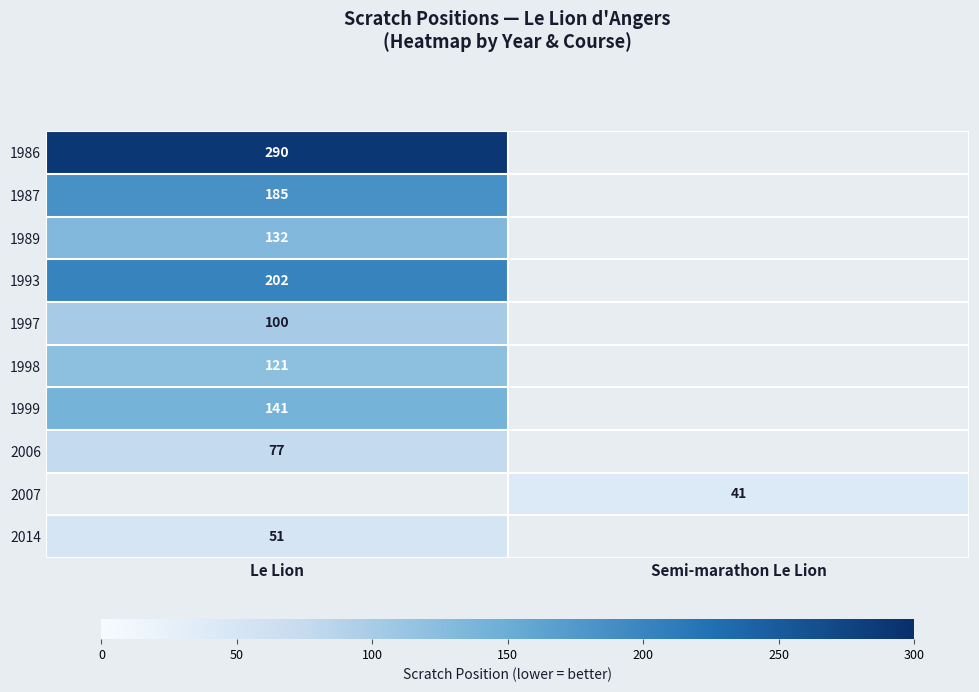

The value of 1987 at Le Lion is 185. True or false?

True